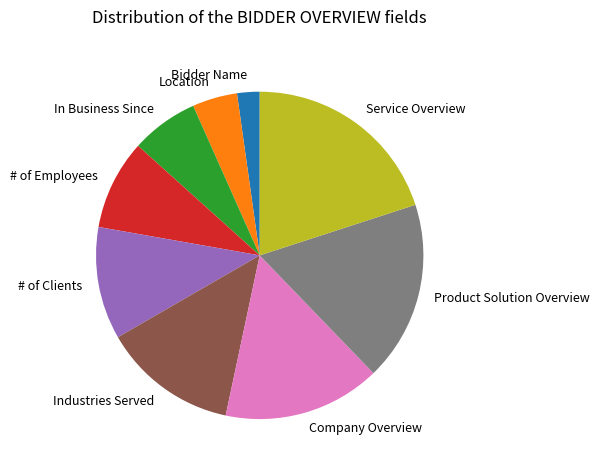

What is the ratio of the value at # of Employees to the value at Product Solution Overview?

0.5